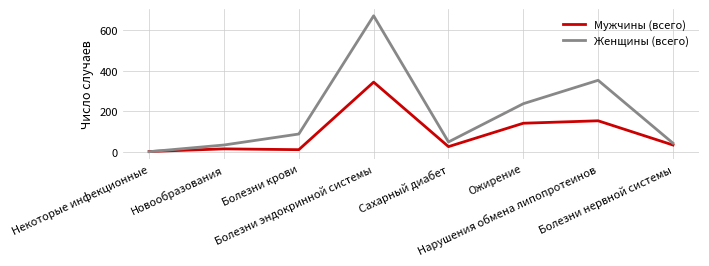

How many lines are shown in the chart?

2